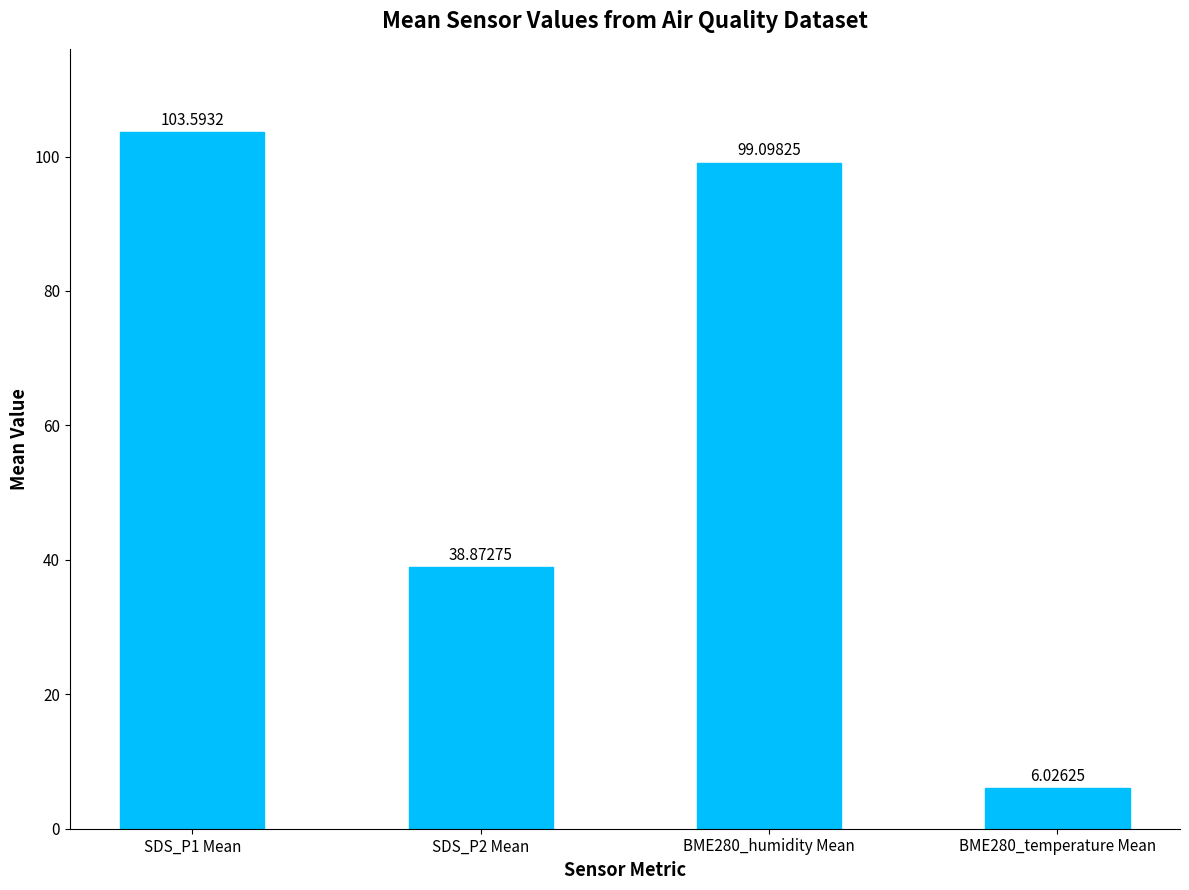

Reading left to right, transcribe all the data shown in this chart.

103.6	38.9	99.1	6.0